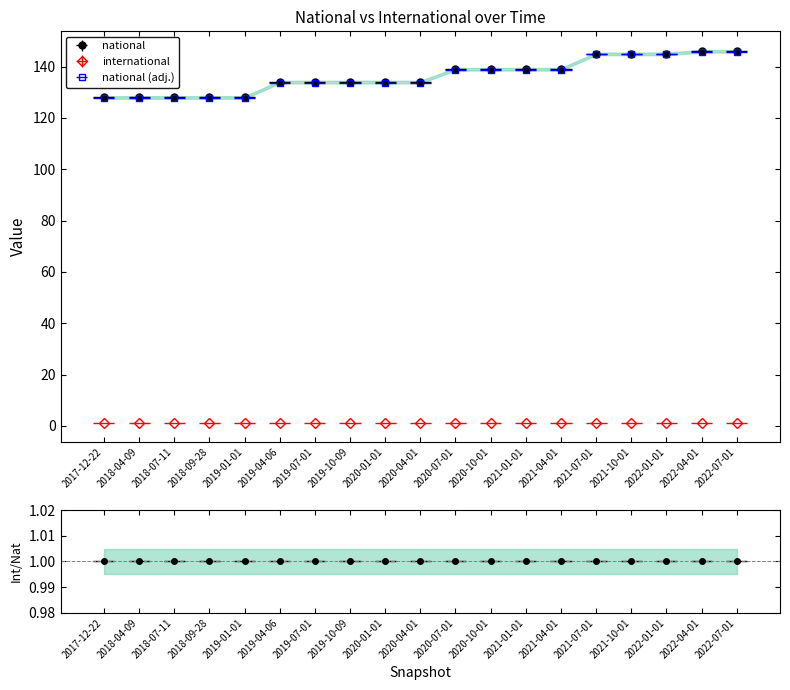

How many data points does each series have?

19